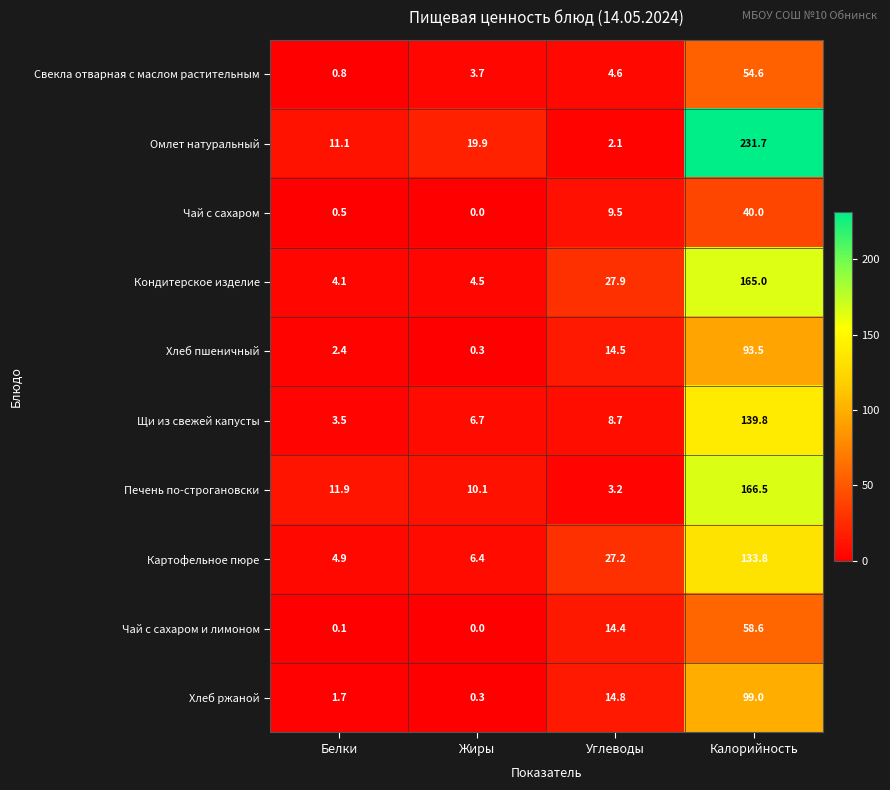

How many categories are shown in the chart?

4